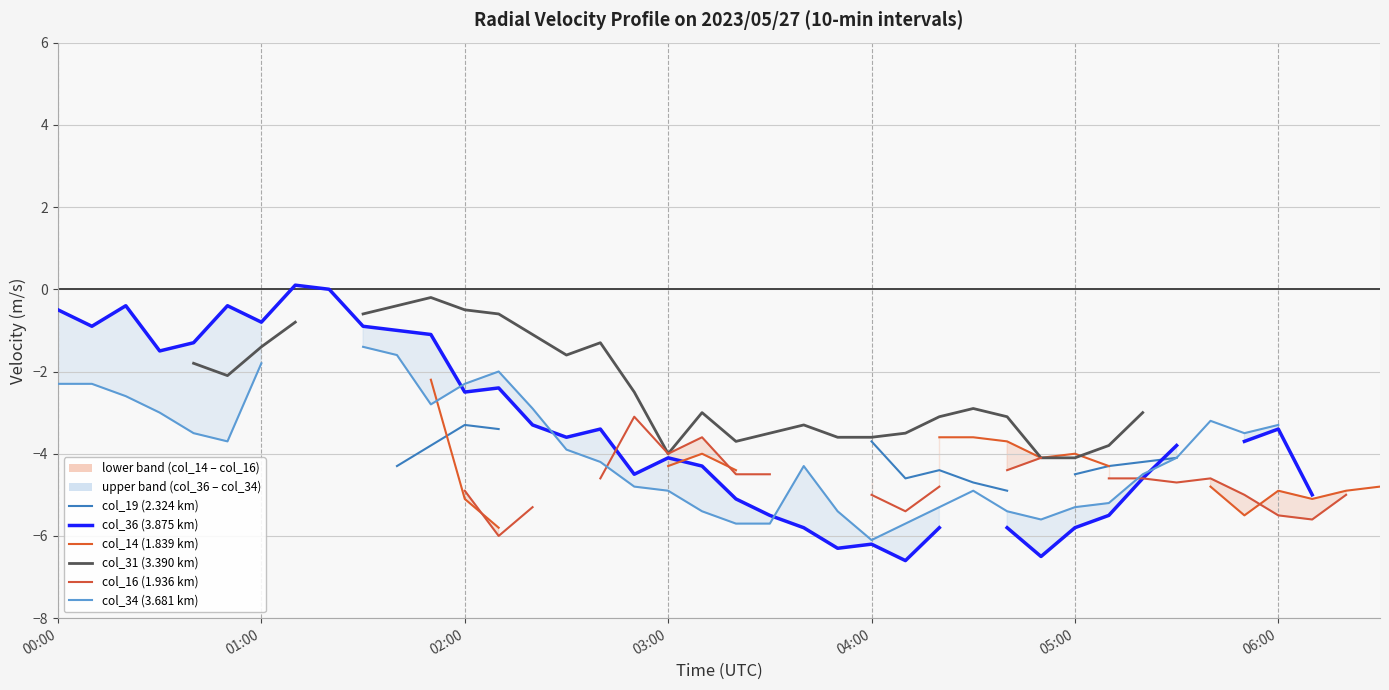

Is the value of col_16 (1.936 km) at 20 greater than the value of col_36 (3.875 km) at 32?

Yes